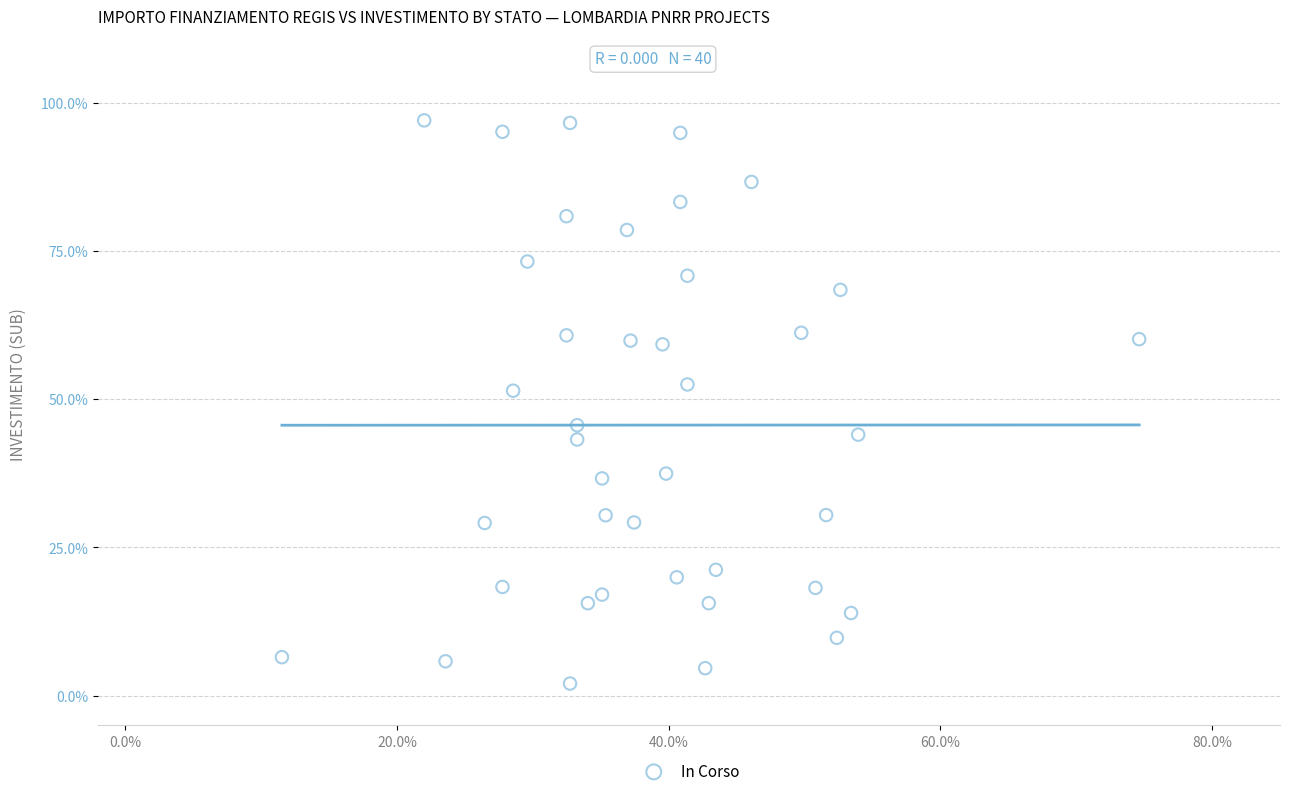

What is the range of Y values (max minus min)?

94.9